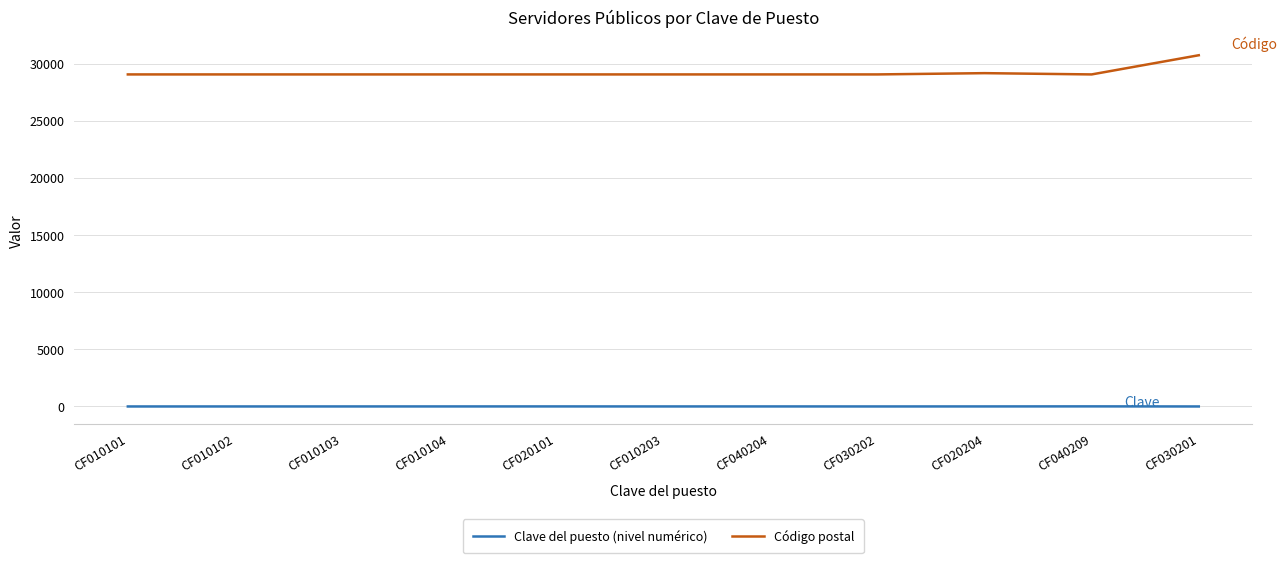

True or false: Clave del puesto (nivel numérico) has more than 0 points higher than both neighbors.

True